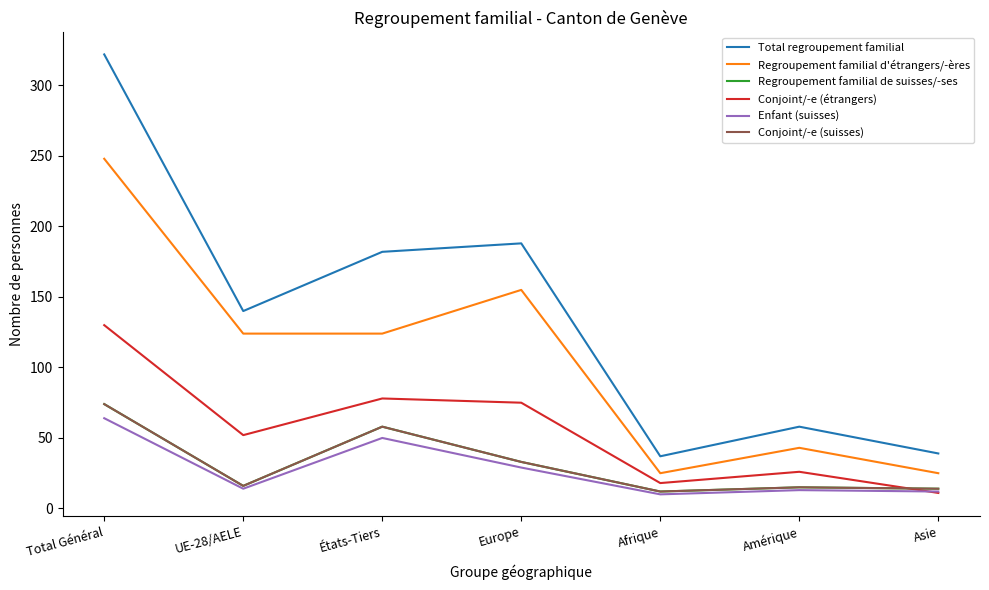

Is this an area chart (filled region under the line)?

No